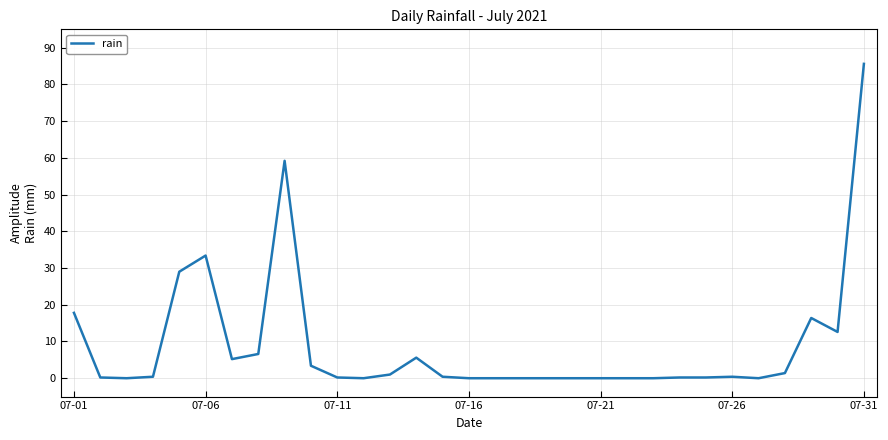

What is the difference between the maximum and minimum values?

85.6